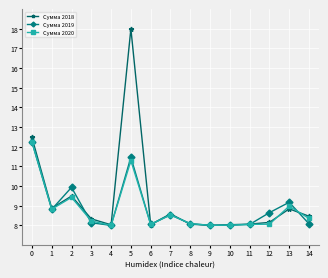

What are all the series names shown in the legend?

Сумма 2018, Сумма 2019, Сумма 2020